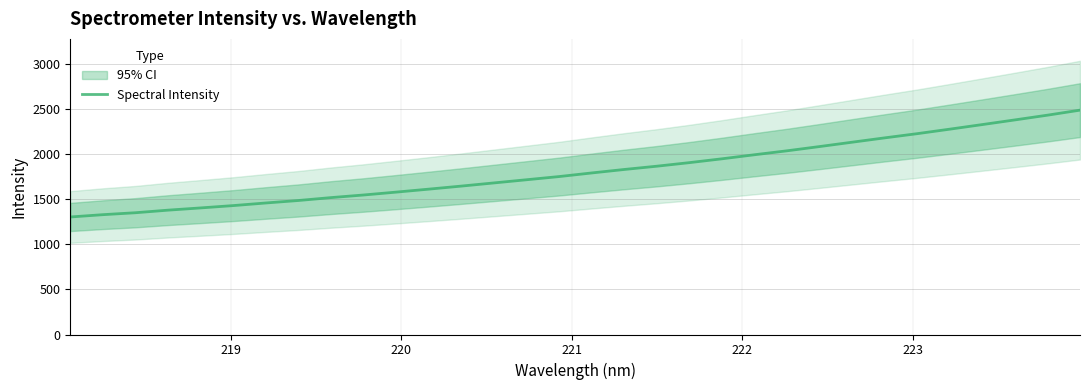

What is the maximum value for Spectral Intensity?

2492.6